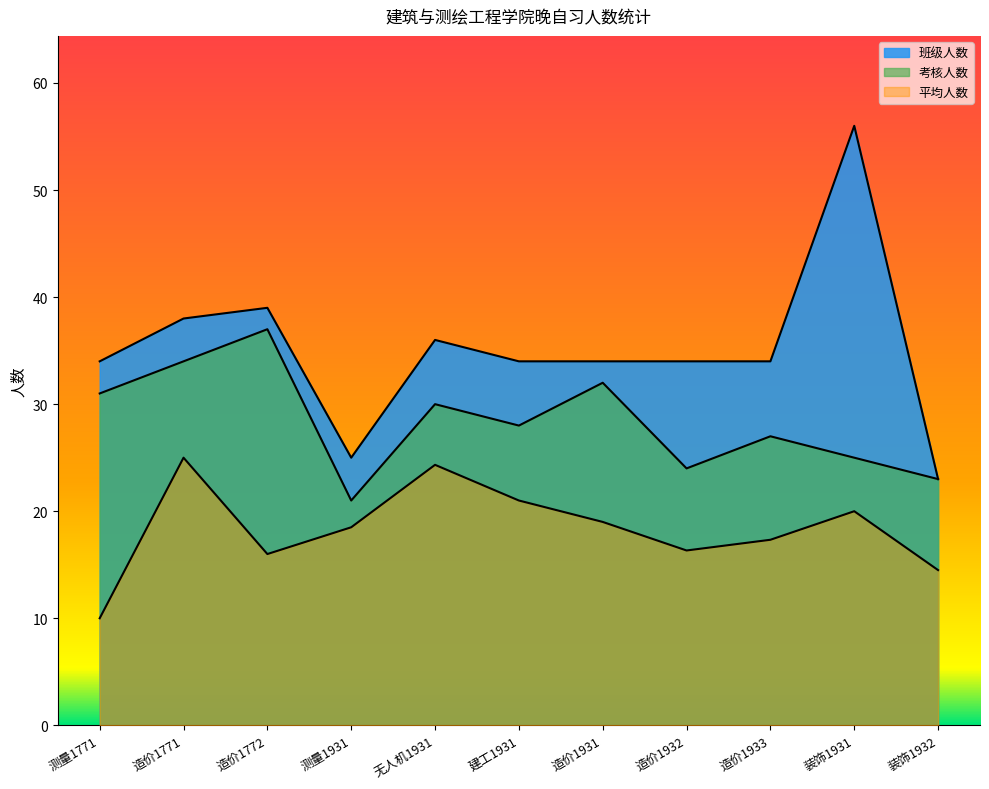

At which label is 班级人数 closest to 39?

造价1772